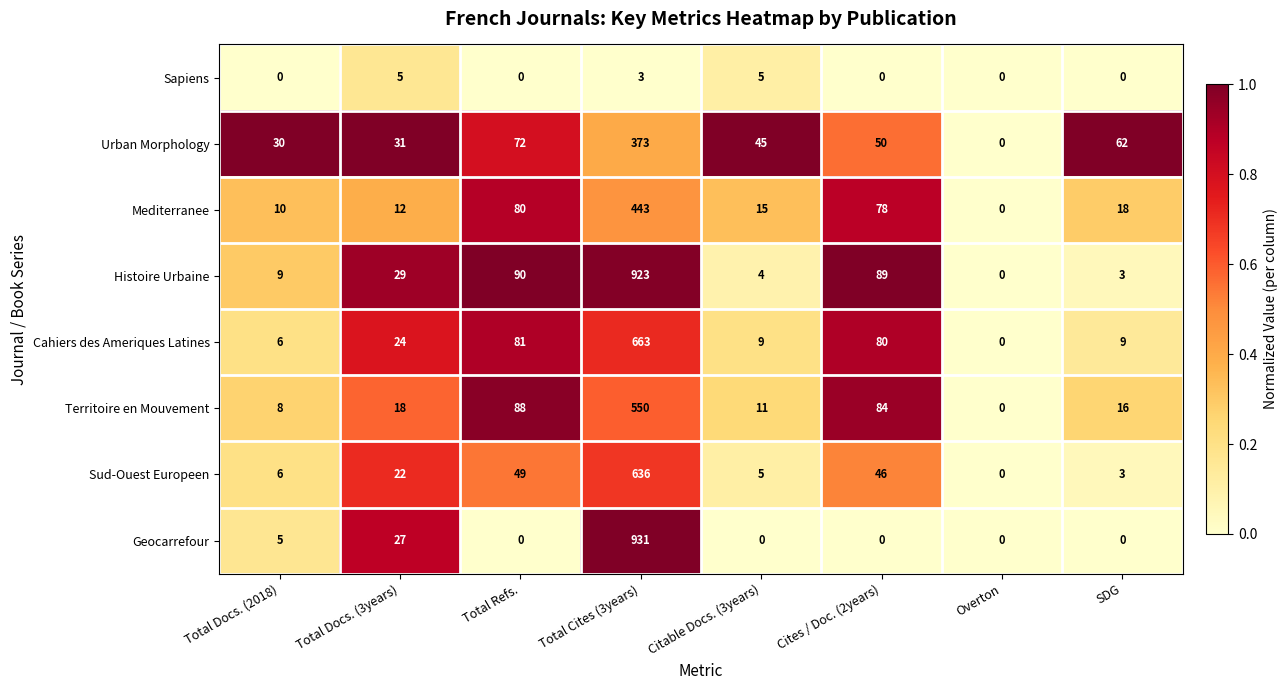

What is the maximum value for Sapiens?

5